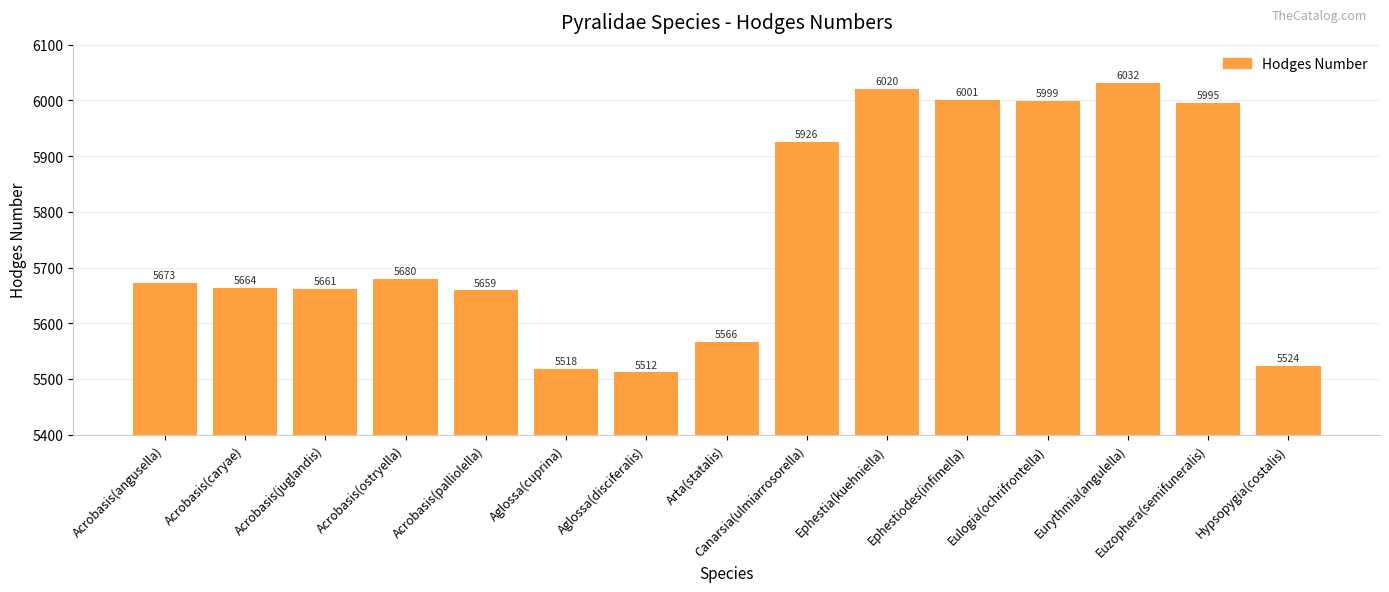

What is the minimum value shown in the chart?

5512